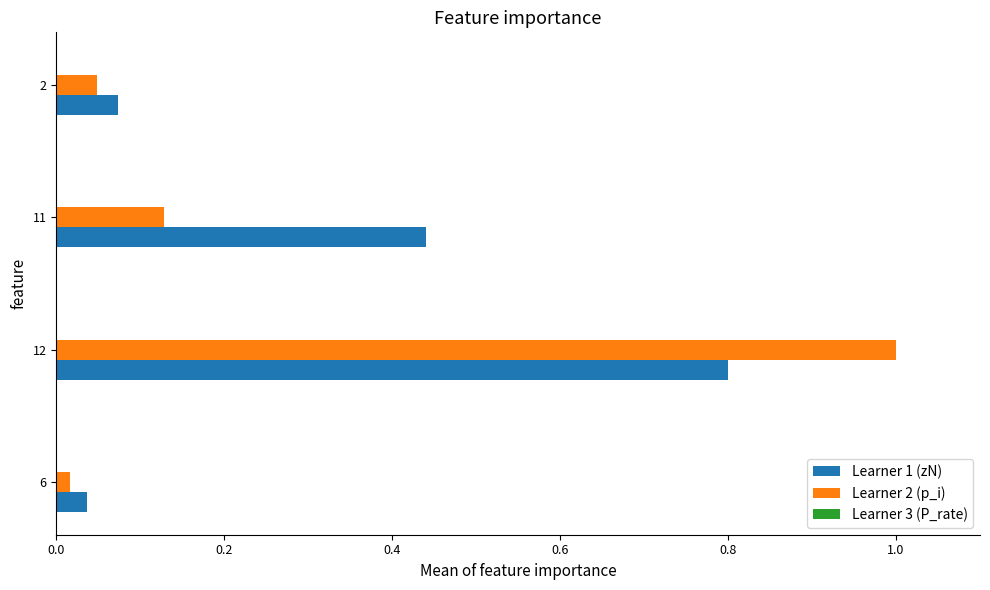

Which category has the highest value across all series?

12